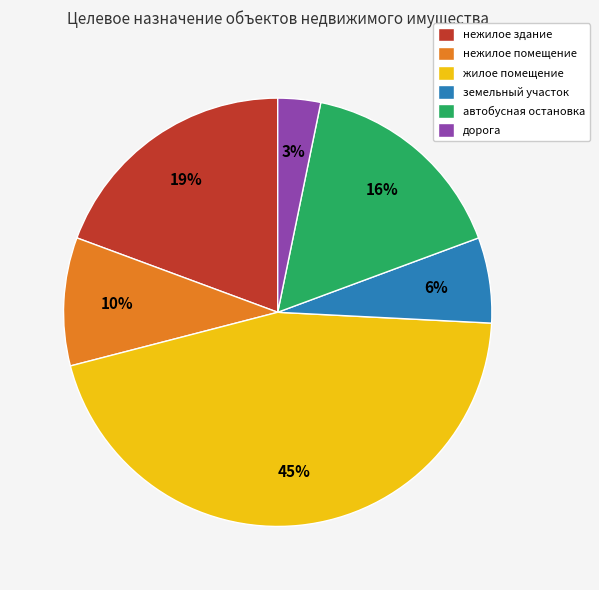

Combined, do земельный участок and нежилое здание account for over 50%?

No